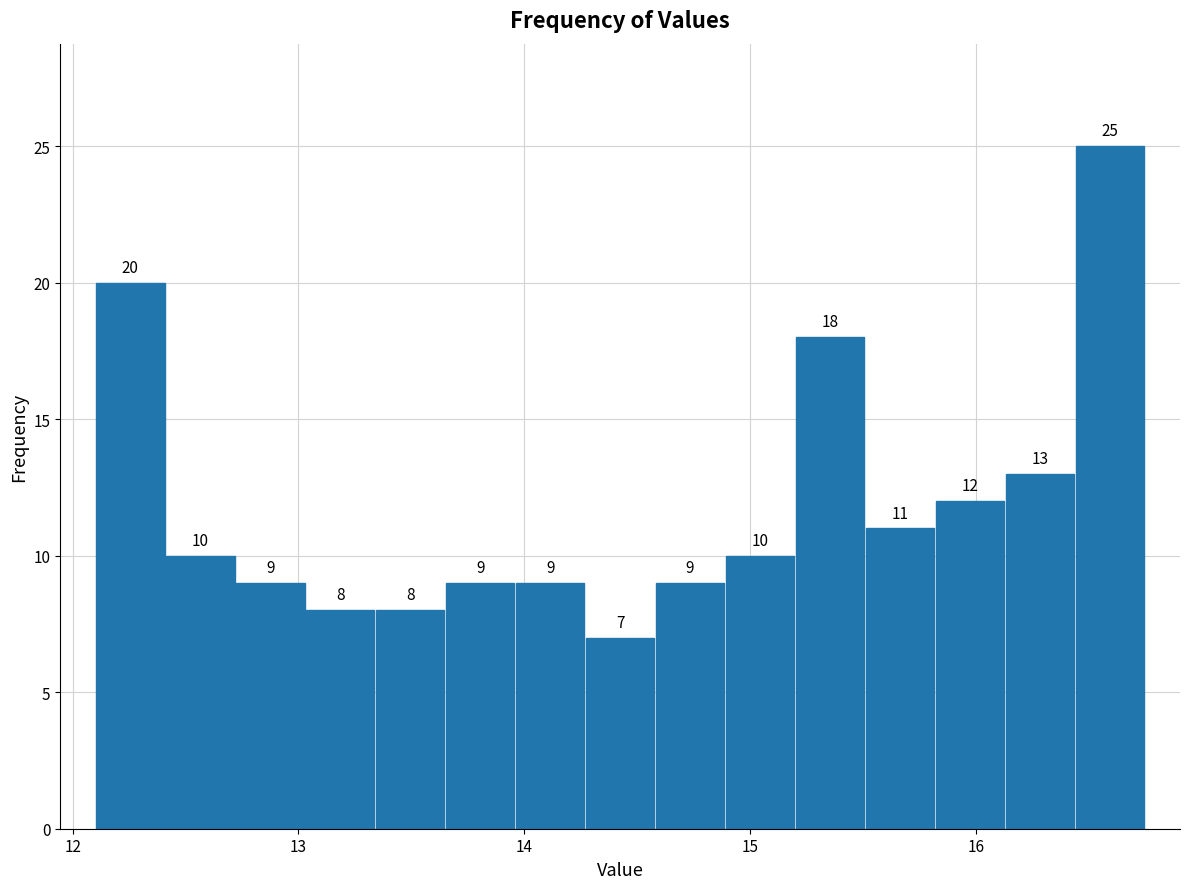

Around what value on the x-axis is the tallest bar? Give the approximate position of its centre, as read against the axis.

16.6